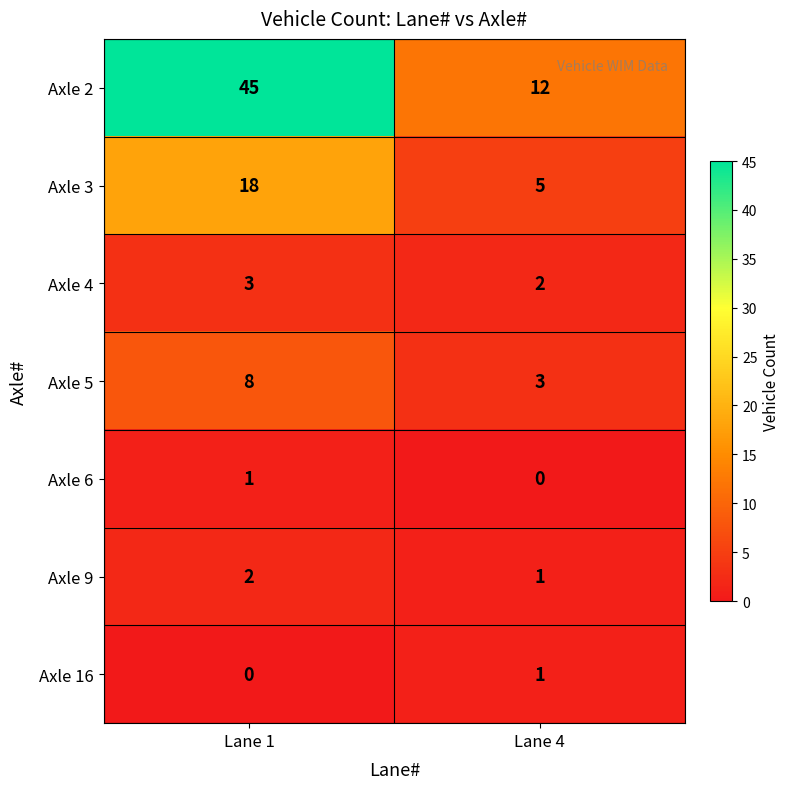

Where is Axle 6 nearest to the value 0?

Lane 4